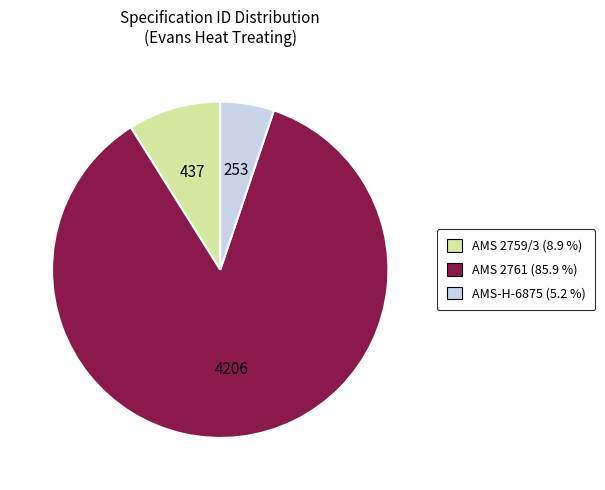

The AMS 2761 slice represents 86% of the pie. True or false?

True